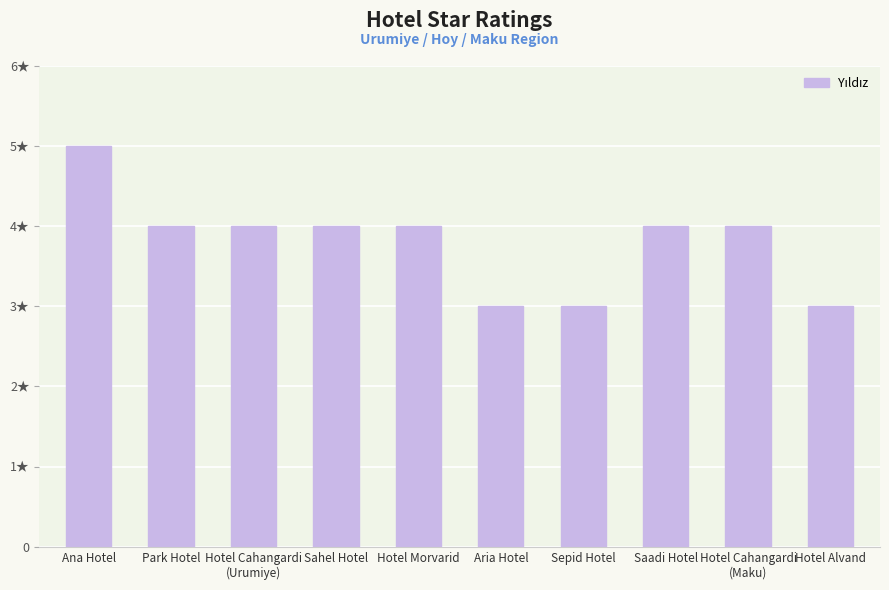

How many values are below 4?

3